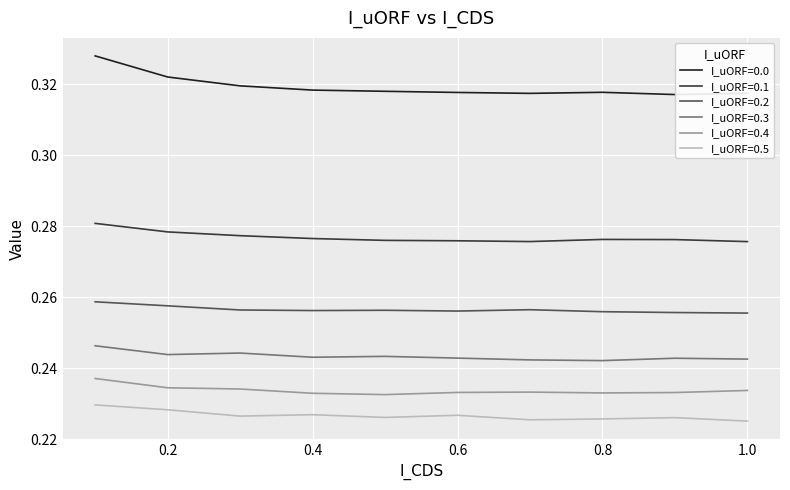

True or false: I_uORF=0.3 and I_uORF=0.5 intersect in this chart.

False